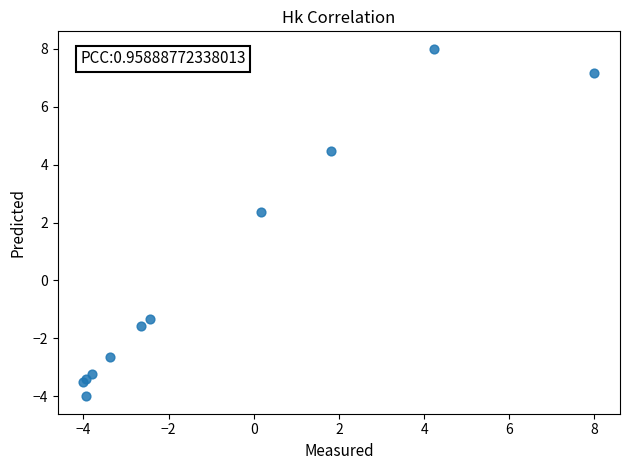

What Y value in the scatter plot is closest to 2?

2.4